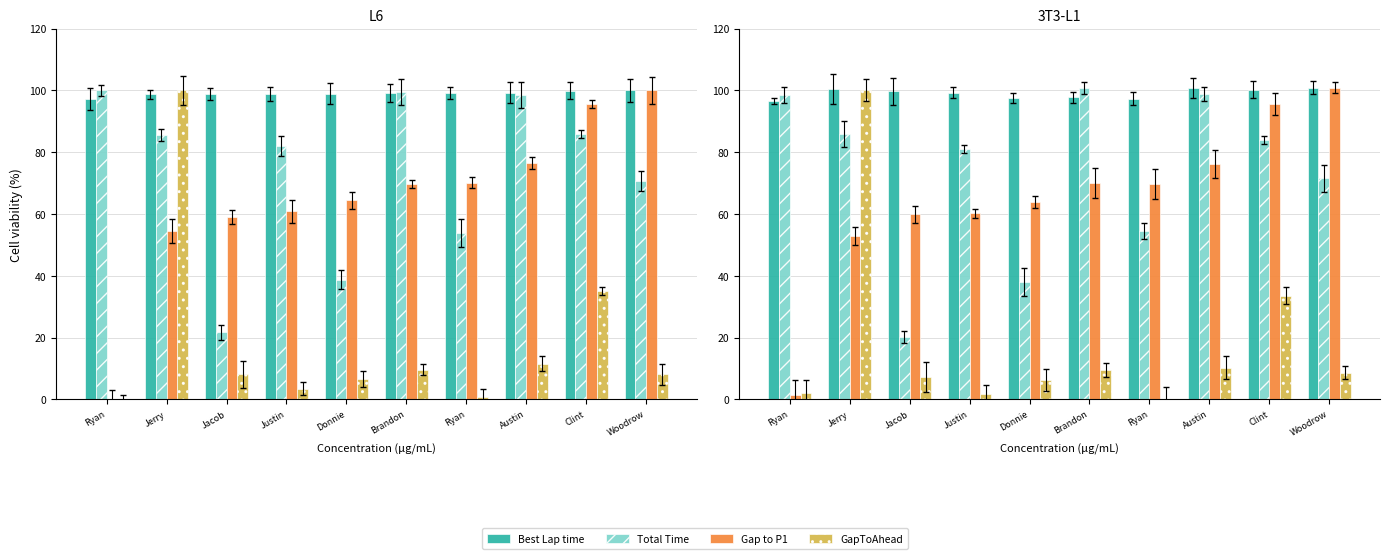

What is the value of the Gap to P1 bar at the 9th from the left?

95.6